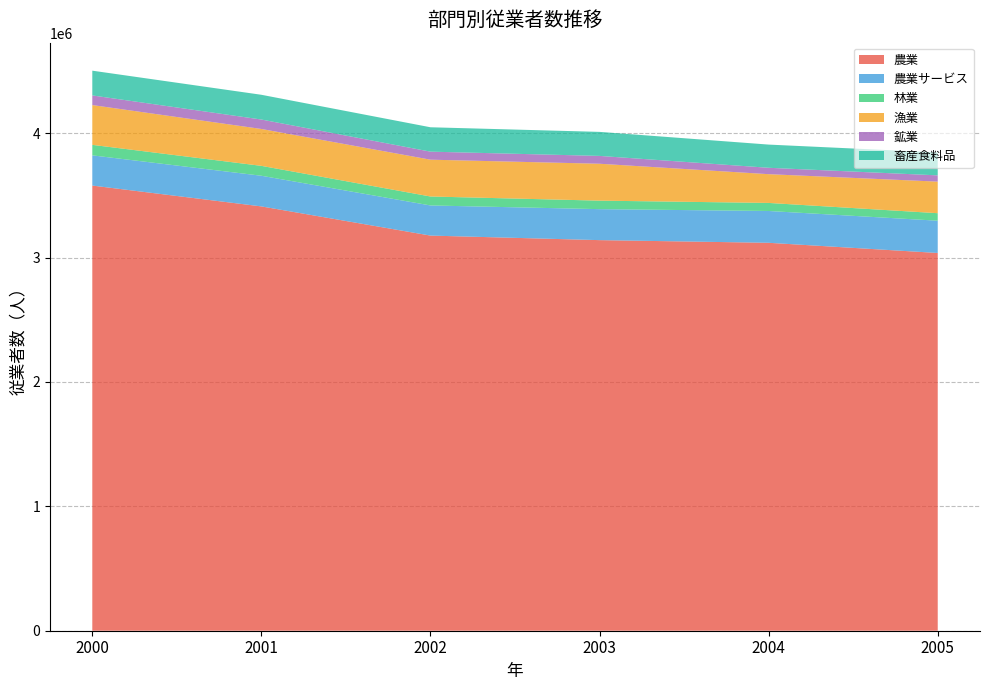

Reading left to right, list all the values displayed in this chart.

農業: 2000=3579413.8	2001=3411748.8	2002=3177168.8	2003=3140634.3	2004=3119205.2	2005=3037390.8
農業サービス: 2000=242820.1	2001=246509.2	2002=242239.8	2003=249105.4	2004=255741.0	2005=259370.1
林業: 2000=84528.0	2001=79597.0	2002=72130.9	2003=68420.3	2004=64811.8	2005=60458.0
漁業: 2000=319912.8	2001=296651.4	2002=295959.9	2003=296674.8	2004=231200.8	2005=253821.9
鉱業: 2000=77464.8	2001=75781.7	2002=64533.5	2003=62962.2	2004=51374.5	2005=50363.7
畜産食料品: 2000=199059.1	2001=199064.7	2002=196091.1	2003=193273.9	2004=186532.0	2005=184300.4